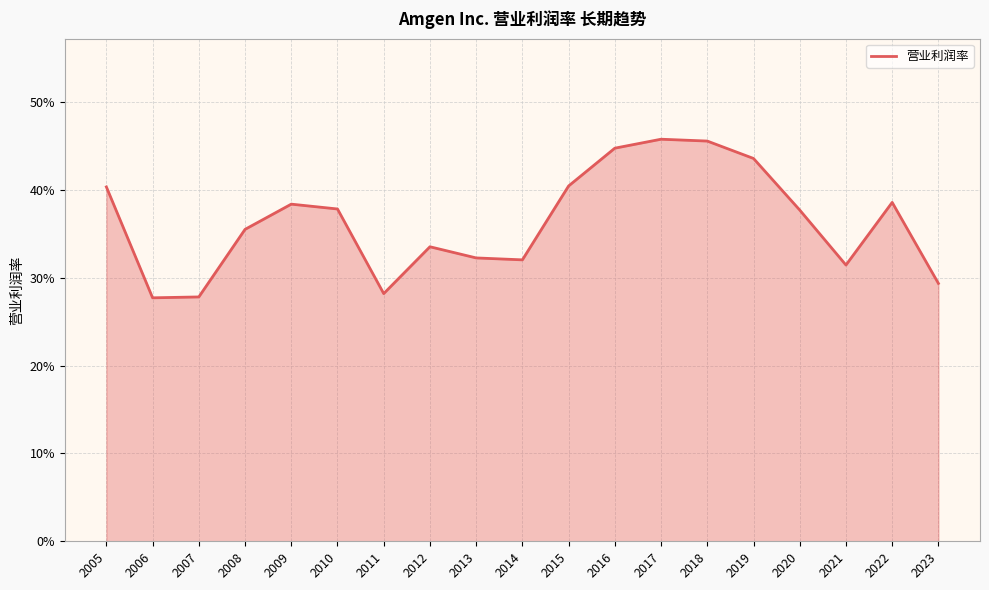

What is the greatest value displayed?

0.5